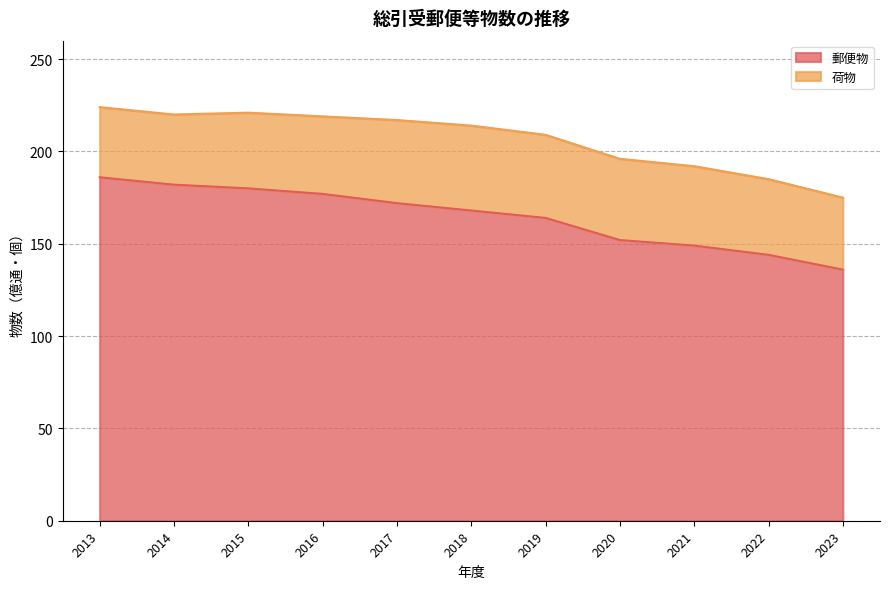

At which category does the chart reach its minimum across all series?

2023